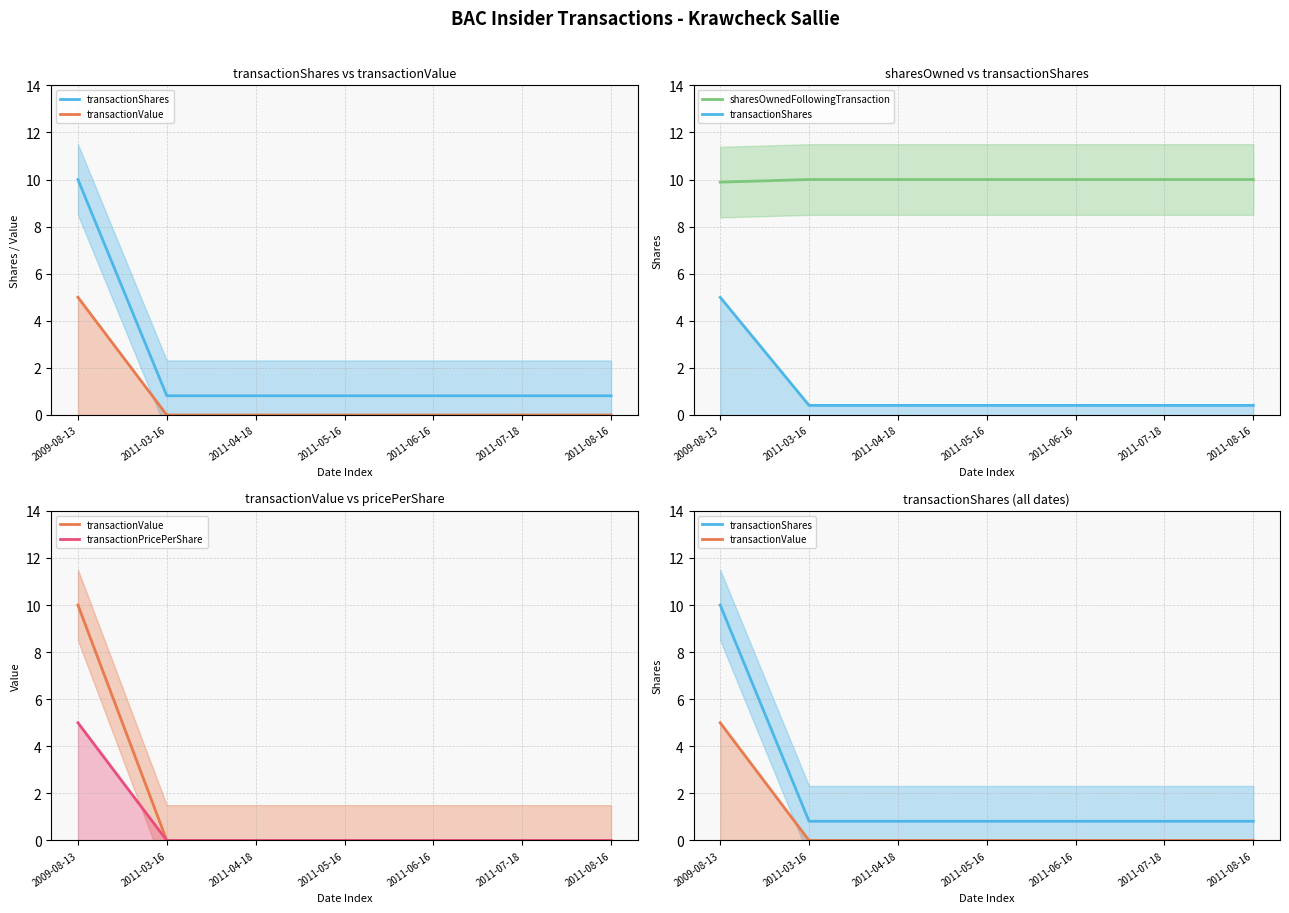

What is the label of the 5th point from the left?

2011-06-16